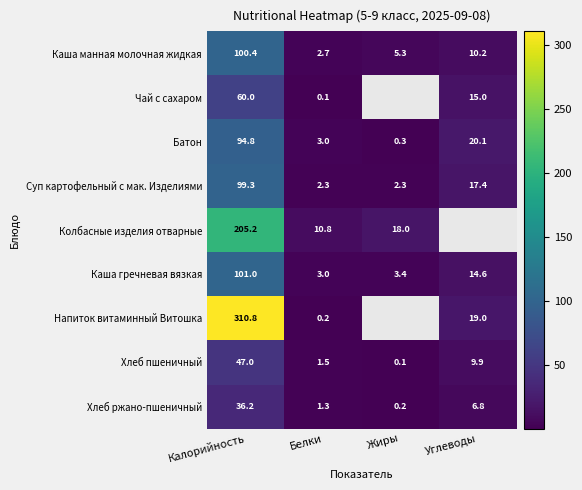

Count the number of categories in the chart.

4